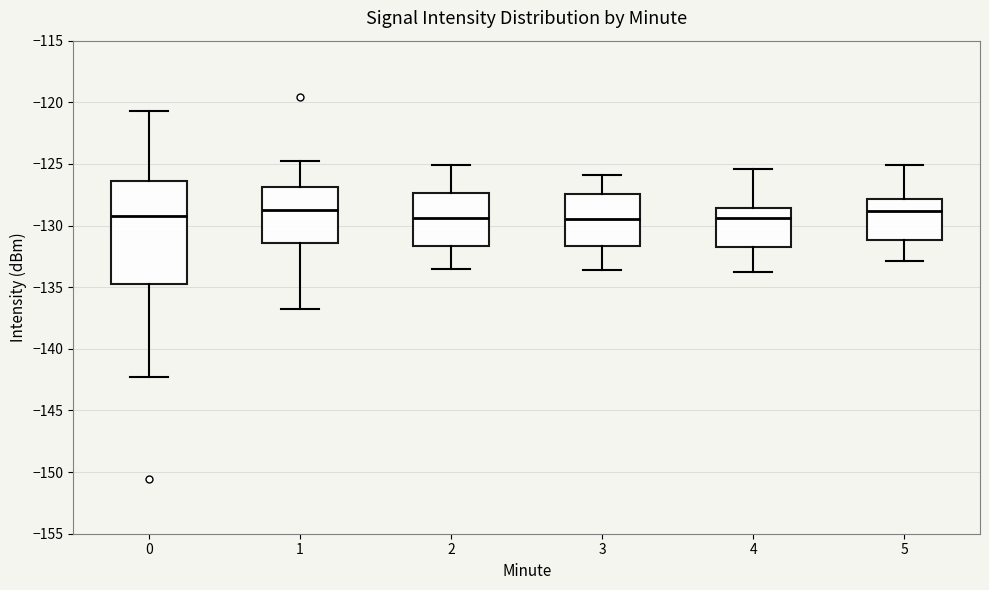

Reading left to right, transcribe this box plot: for each box, give where its median line is, the range the box spans, and where its two whiskers end, as read against the y-axis. The values are not printed on the chart, so give them approximately, as read against the axis.

0: median -129.0, box -135.0 to -126.5, whiskers -142.5 to -120.5
1: median -128.5, box -131.5 to -127.0, whiskers -136.5 to -125.0
2: median -129.5, box -131.5 to -127.5, whiskers -133.5 to -125.0
3: median -129.5, box -131.5 to -127.5, whiskers -133.5 to -126.0
4: median -129.5, box -132.0 to -128.5, whiskers -134.0 to -125.5
5: median -129.0, box -131.0 to -128.0, whiskers -133.0 to -125.0